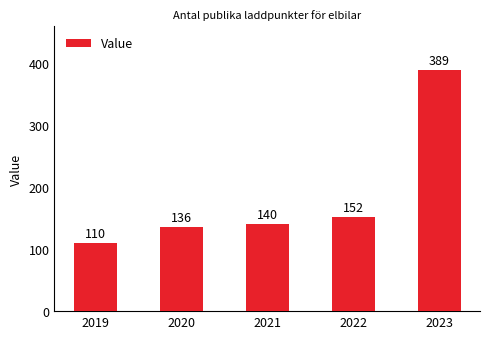

What is the change in value from 2019 to 2023?

+279